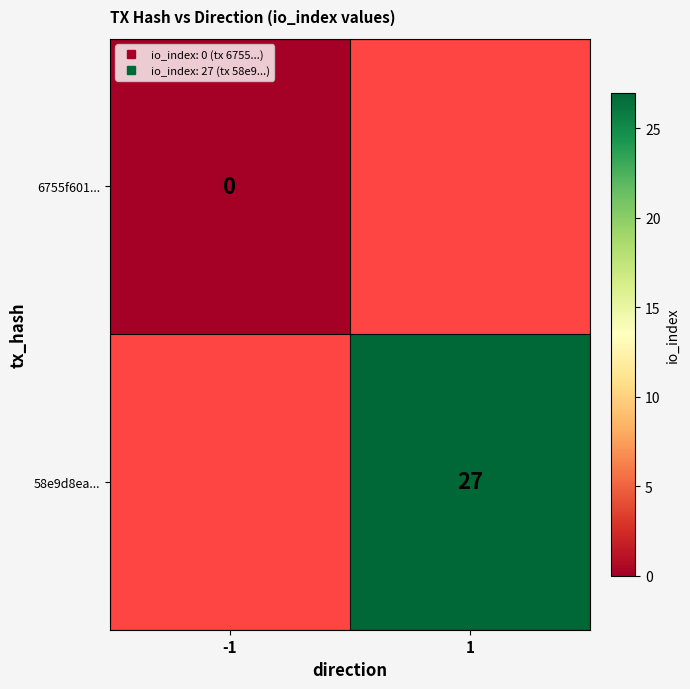

Which series has the largest range (max minus min)?

6755f601...